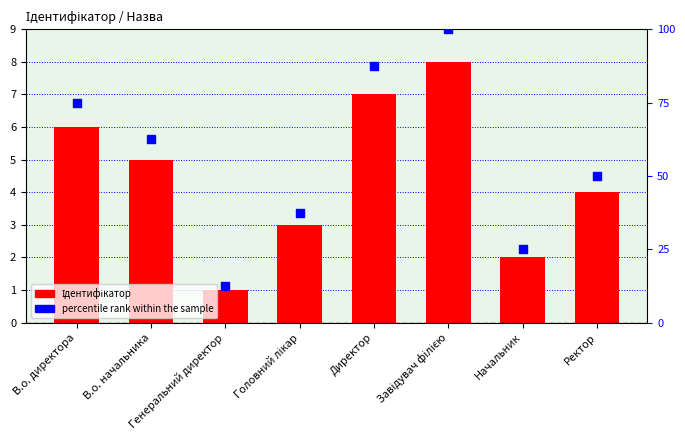

Which series has the largest total across all categories?

percentile rank within the sample